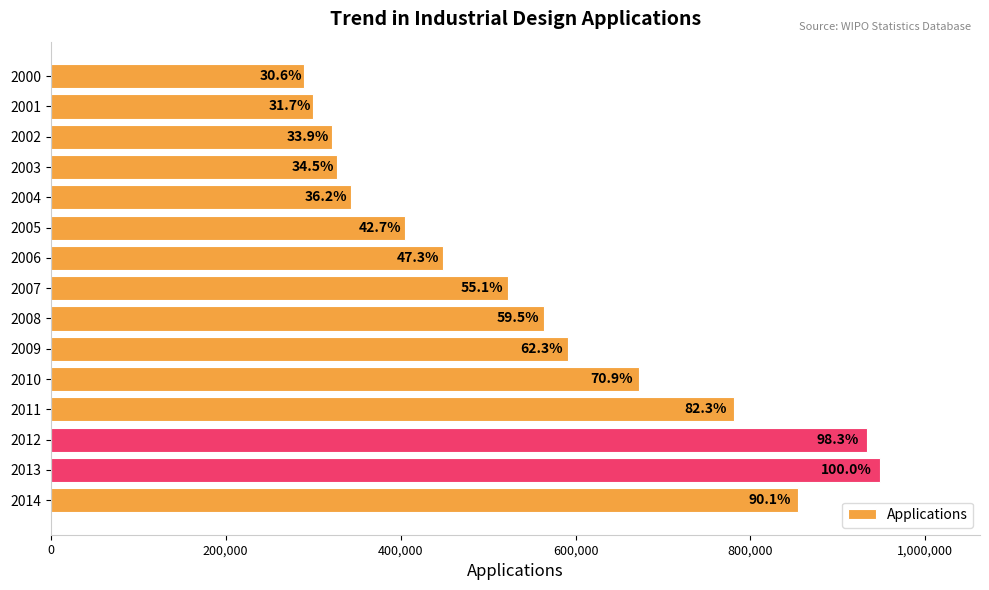

How many bars are there in total?

15